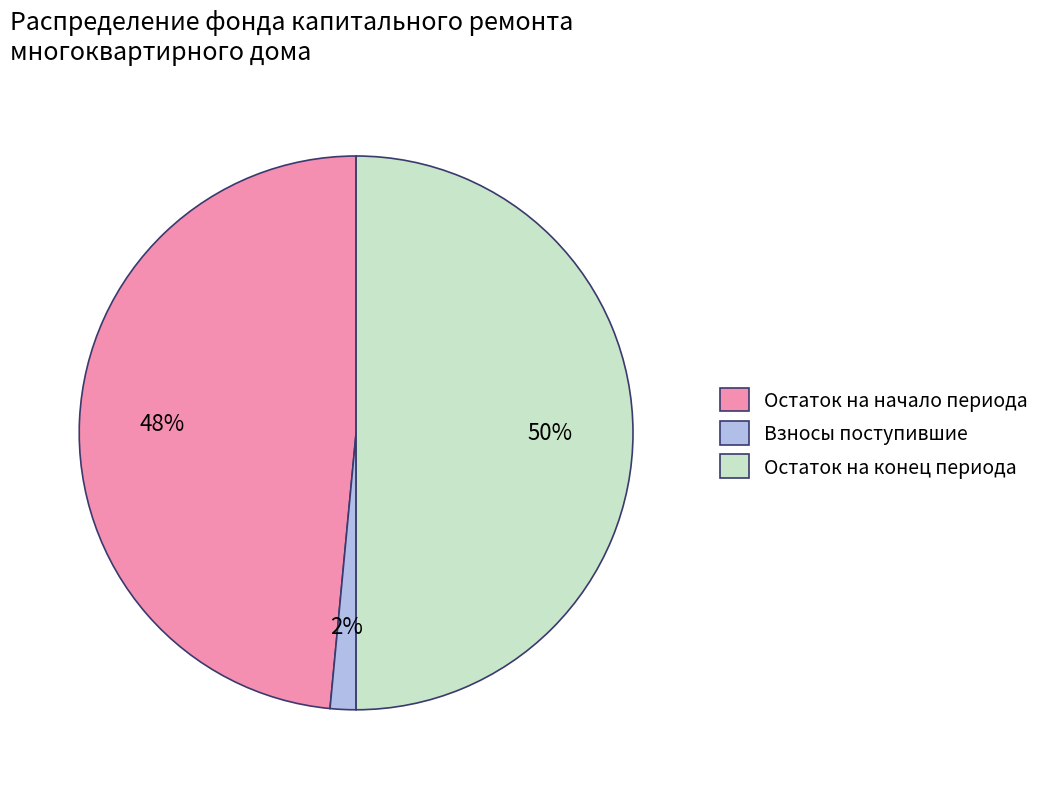

Combined, do Остаток на конец периода and Остаток на начало периода account for over 50%?

Yes